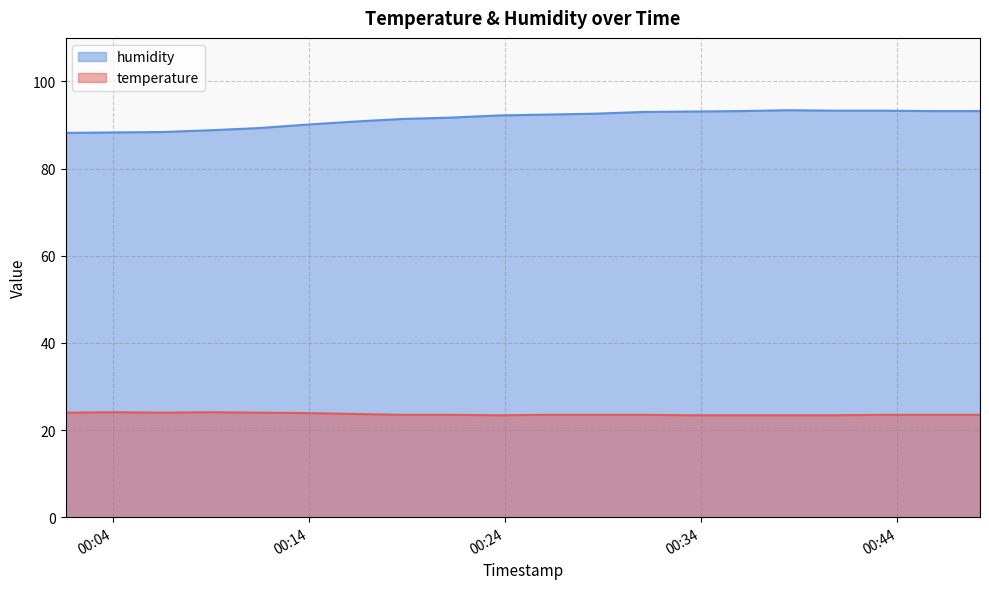

What is the average value of the humidity series?

91.5